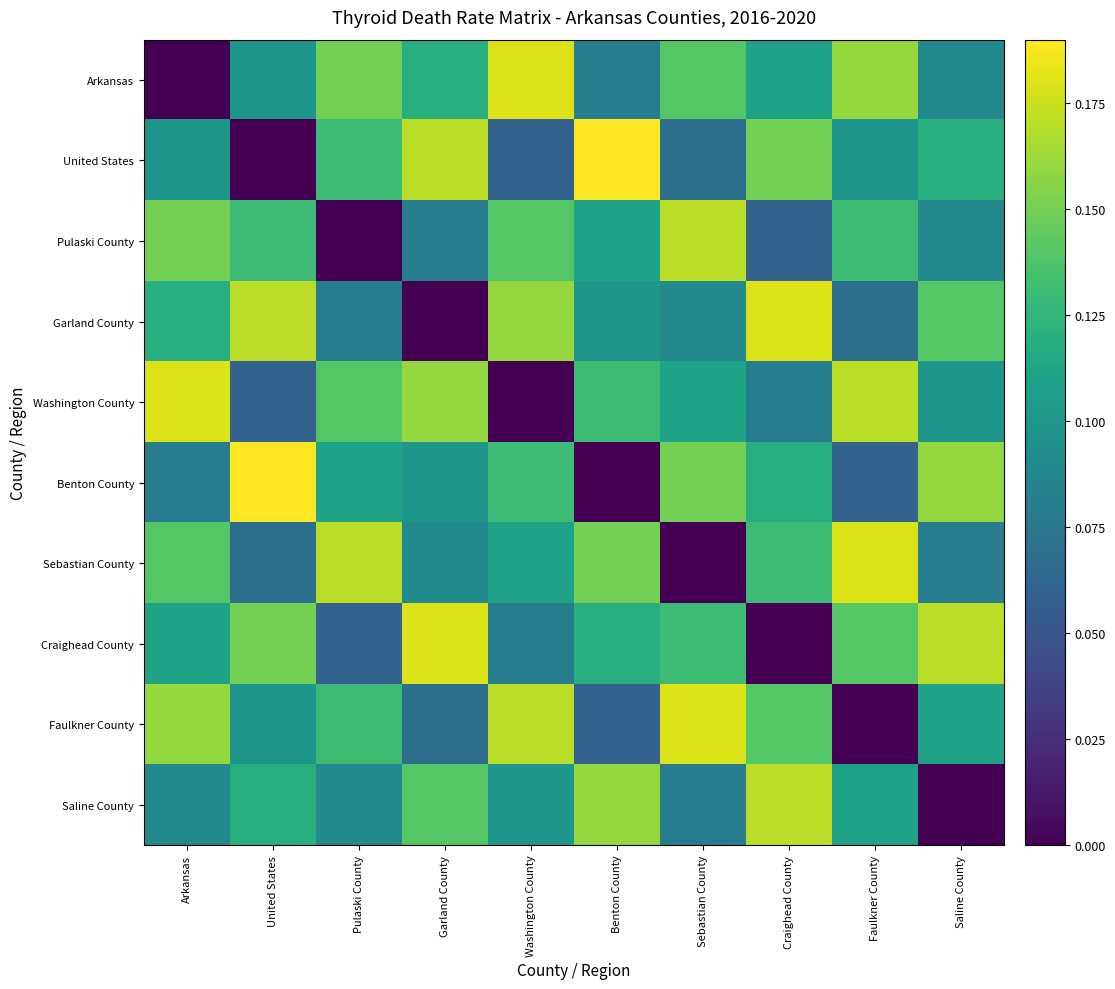

Reading left to right, what are all the values shown in this chart?

Arkansas: Arkansas=0.0	United States=0.1	Pulaski County=0.1	Garland County=0.1	Washington County=0.2	Benton County=0.1	Sebastian County=0.1	Craighead County=0.1	Faulkner County=0.2	Saline County=0.1
United States: Arkansas=0.1	United States=0.0	Pulaski County=0.1	Garland County=0.2	Washington County=0.1	Benton County=0.2	Sebastian County=0.1	Craighead County=0.1	Faulkner County=0.1	Saline County=0.1
Pulaski County: Arkansas=0.1	United States=0.1	Pulaski County=0.0	Garland County=0.1	Washington County=0.1	Benton County=0.1	Sebastian County=0.2	Craighead County=0.1	Faulkner County=0.1	Saline County=0.1
Garland County: Arkansas=0.1	United States=0.2	Pulaski County=0.1	Garland County=0.0	Washington County=0.2	Benton County=0.1	Sebastian County=0.1	Craighead County=0.2	Faulkner County=0.1	Saline County=0.1
Washington County: Arkansas=0.2	United States=0.1	Pulaski County=0.1	Garland County=0.2	Washington County=0.0	Benton County=0.1	Sebastian County=0.1	Craighead County=0.1	Faulkner County=0.2	Saline County=0.1
Benton County: Arkansas=0.1	United States=0.2	Pulaski County=0.1	Garland County=0.1	Washington County=0.1	Benton County=0.0	Sebastian County=0.1	Craighead County=0.1	Faulkner County=0.1	Saline County=0.2
Sebastian County: Arkansas=0.1	United States=0.1	Pulaski County=0.2	Garland County=0.1	Washington County=0.1	Benton County=0.1	Sebastian County=0.0	Craighead County=0.1	Faulkner County=0.2	Saline County=0.1
Craighead County: Arkansas=0.1	United States=0.1	Pulaski County=0.1	Garland County=0.2	Washington County=0.1	Benton County=0.1	Sebastian County=0.1	Craighead County=0.0	Faulkner County=0.1	Saline County=0.2
Faulkner County: Arkansas=0.2	United States=0.1	Pulaski County=0.1	Garland County=0.1	Washington County=0.2	Benton County=0.1	Sebastian County=0.2	Craighead County=0.1	Faulkner County=0.0	Saline County=0.1
Saline County: Arkansas=0.1	United States=0.1	Pulaski County=0.1	Garland County=0.1	Washington County=0.1	Benton County=0.2	Sebastian County=0.1	Craighead County=0.2	Faulkner County=0.1	Saline County=0.0